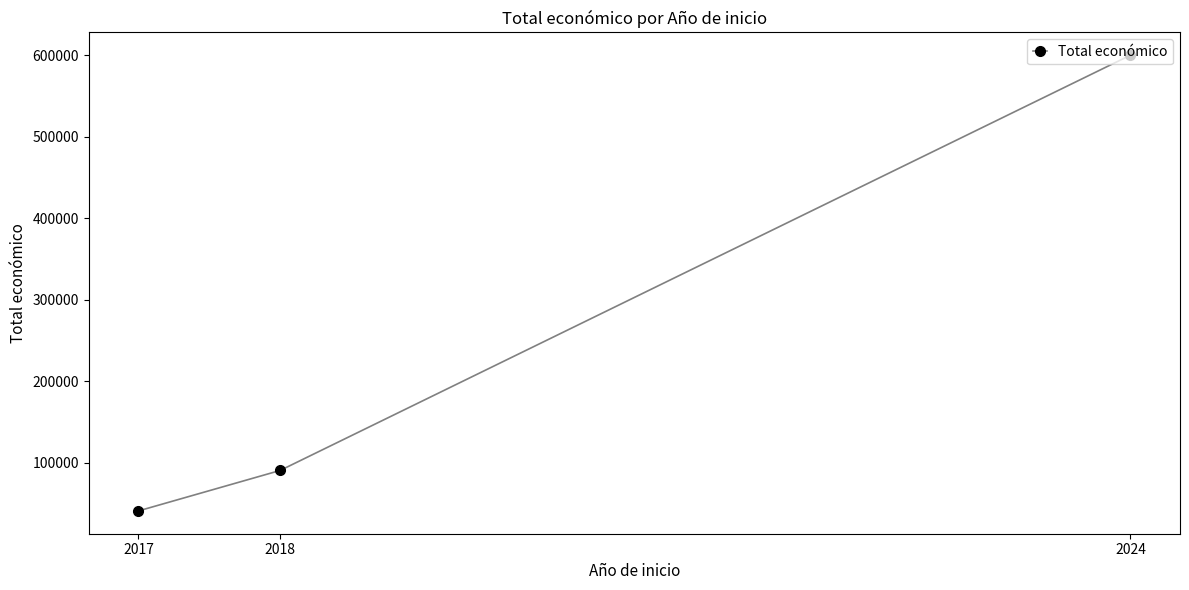

What is the sum of all values?

731288